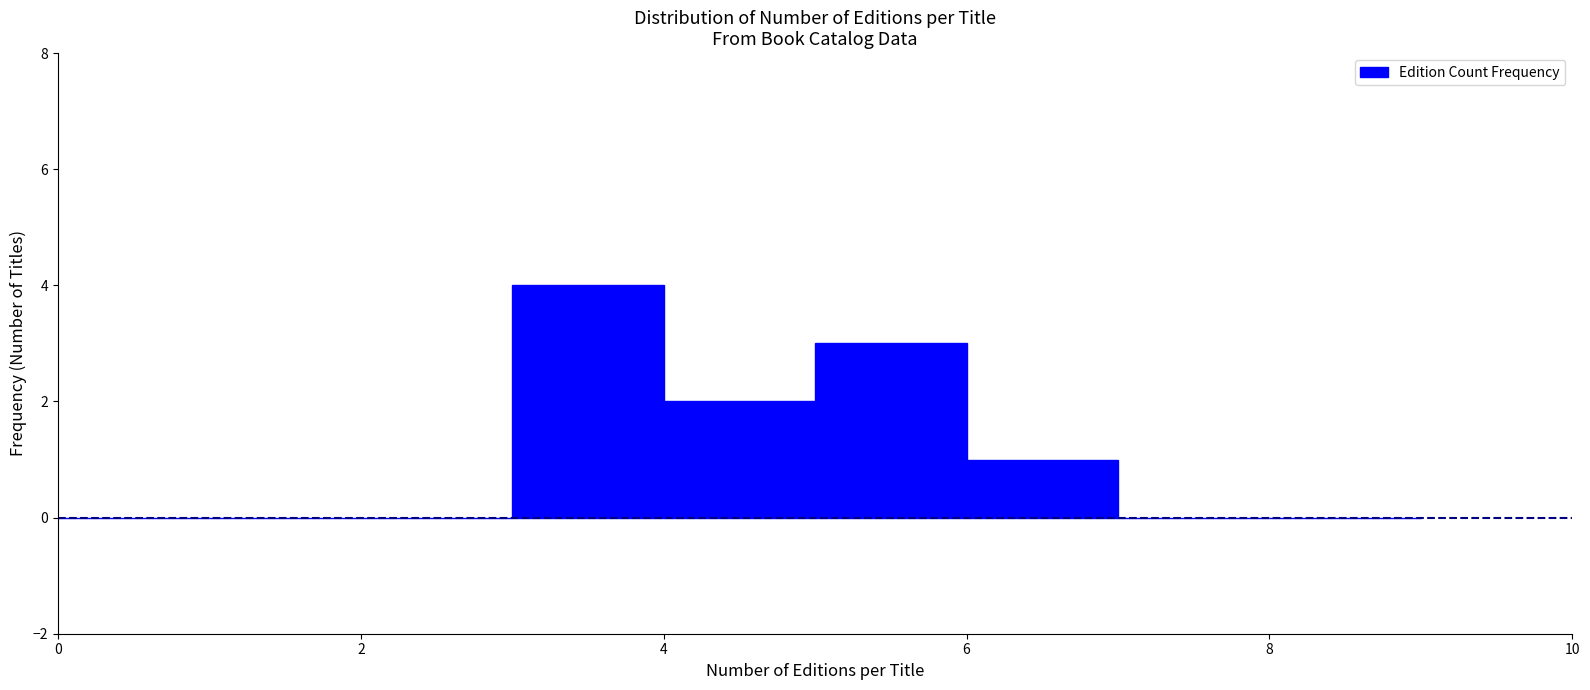

Reading left to right, transcribe this chart: for each bar, give the range it covers on the x-axis and its height. The values are not printed on the chart, so give them approximately, as read against the axis.

0 to 1: 0
1 to 2: 0
2 to 3: 0
3 to 4: 4
4 to 5: 2
5 to 6: 3
6 to 7: 1
7 to 8: 0
8 to 9: 0